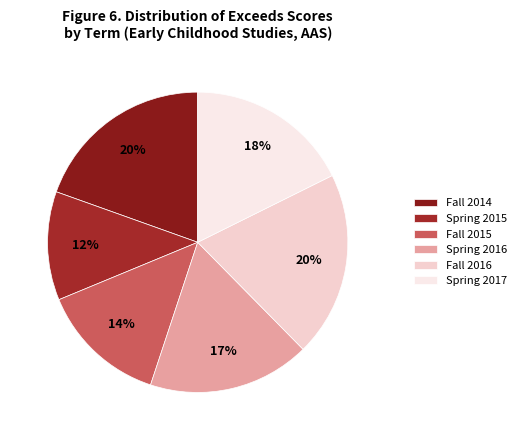

Is it true that Spring 2017 is 32% of the pie?

False